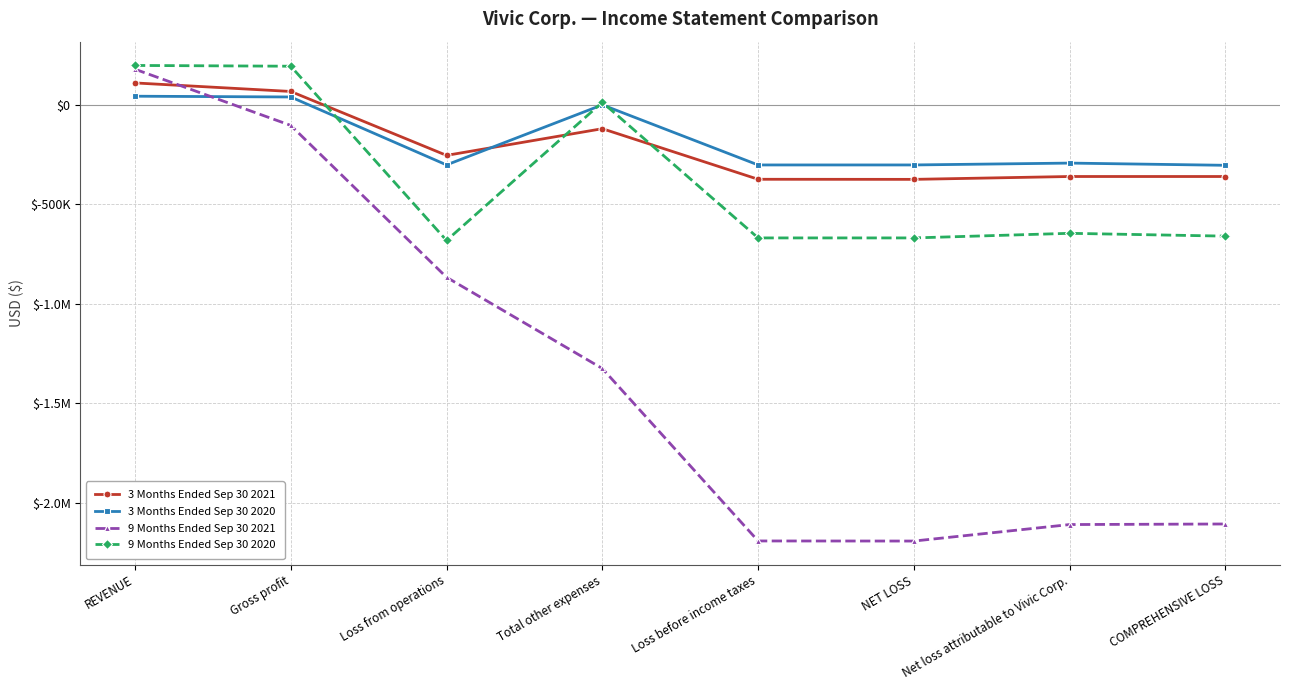

At which category does 9 Months Ended Sep 30 2021 reach its first local valley?

NET LOSS